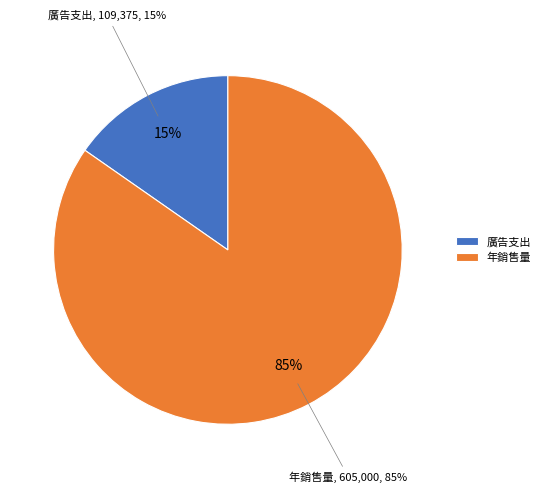

What is the largest slice in the pie chart?

年銷售量